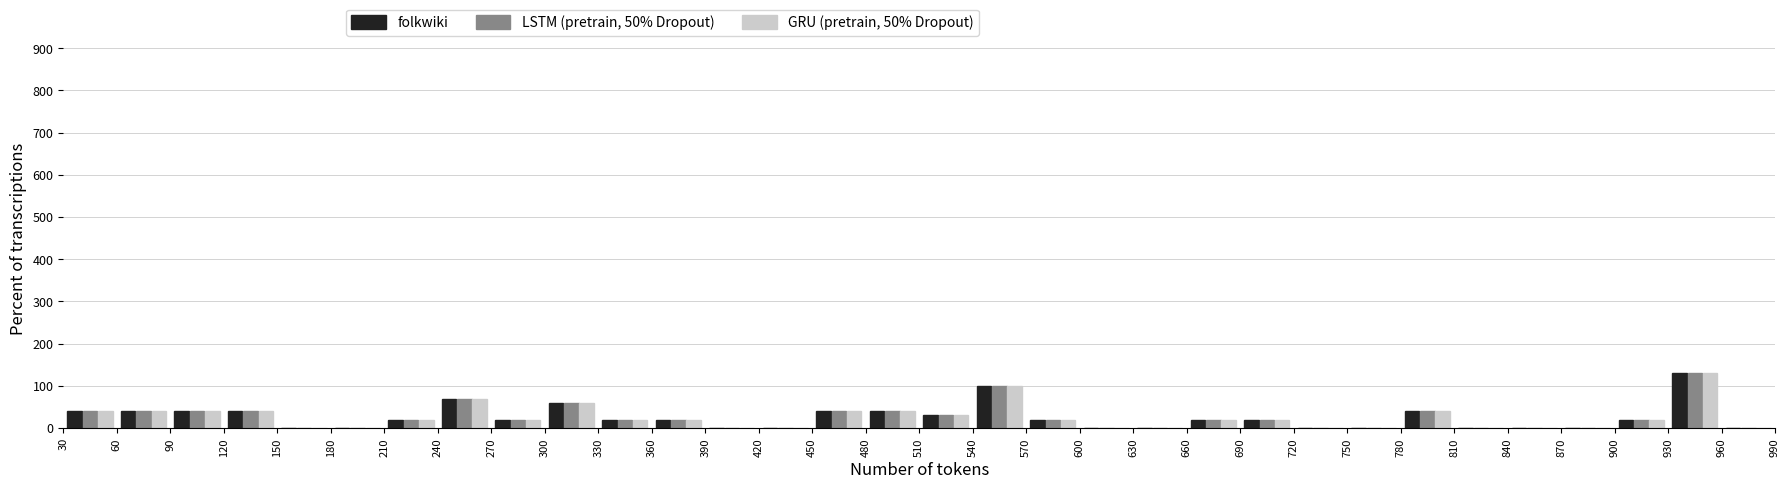

Reading left to right, list every range on the x-axis with the height of the bar of each series over it. The values are not printed on the chart, so give them approximately, as read against the axis.

30 to 60: folkwiki=40	LSTM (pretrain, 50% Dropout)=40	GRU (pretrain, 50% Dropout)=40
60 to 90: folkwiki=40	LSTM (pretrain, 50% Dropout)=40	GRU (pretrain, 50% Dropout)=40
90 to 120: folkwiki=40	LSTM (pretrain, 50% Dropout)=40	GRU (pretrain, 50% Dropout)=40
120 to 150: folkwiki=40	LSTM (pretrain, 50% Dropout)=40	GRU (pretrain, 50% Dropout)=40
150 to 180: folkwiki=0	LSTM (pretrain, 50% Dropout)=0	GRU (pretrain, 50% Dropout)=0
180 to 210: folkwiki=0	LSTM (pretrain, 50% Dropout)=0	GRU (pretrain, 50% Dropout)=0
210 to 240: folkwiki=20	LSTM (pretrain, 50% Dropout)=20	GRU (pretrain, 50% Dropout)=20
240 to 270: folkwiki=70	LSTM (pretrain, 50% Dropout)=70	GRU (pretrain, 50% Dropout)=70
270 to 300: folkwiki=20	LSTM (pretrain, 50% Dropout)=20	GRU (pretrain, 50% Dropout)=20
300 to 330: folkwiki=60	LSTM (pretrain, 50% Dropout)=60	GRU (pretrain, 50% Dropout)=60
330 to 360: folkwiki=20	LSTM (pretrain, 50% Dropout)=20	GRU (pretrain, 50% Dropout)=20
360 to 390: folkwiki=20	LSTM (pretrain, 50% Dropout)=20	GRU (pretrain, 50% Dropout)=20
390 to 420: folkwiki=0	LSTM (pretrain, 50% Dropout)=0	GRU (pretrain, 50% Dropout)=0
420 to 450: folkwiki=0	LSTM (pretrain, 50% Dropout)=0	GRU (pretrain, 50% Dropout)=0
450 to 480: folkwiki=40	LSTM (pretrain, 50% Dropout)=40	GRU (pretrain, 50% Dropout)=40
480 to 510: folkwiki=40	LSTM (pretrain, 50% Dropout)=40	GRU (pretrain, 50% Dropout)=40
510 to 540: folkwiki=30	LSTM (pretrain, 50% Dropout)=30	GRU (pretrain, 50% Dropout)=30
540 to 570: folkwiki=100	LSTM (pretrain, 50% Dropout)=100	GRU (pretrain, 50% Dropout)=100
570 to 600: folkwiki=20	LSTM (pretrain, 50% Dropout)=20	GRU (pretrain, 50% Dropout)=20
600 to 630: folkwiki=0	LSTM (pretrain, 50% Dropout)=0	GRU (pretrain, 50% Dropout)=0
630 to 660: folkwiki=0	LSTM (pretrain, 50% Dropout)=0	GRU (pretrain, 50% Dropout)=0
660 to 690: folkwiki=20	LSTM (pretrain, 50% Dropout)=20	GRU (pretrain, 50% Dropout)=20
690 to 720: folkwiki=20	LSTM (pretrain, 50% Dropout)=20	GRU (pretrain, 50% Dropout)=20
720 to 750: folkwiki=0	LSTM (pretrain, 50% Dropout)=0	GRU (pretrain, 50% Dropout)=0
750 to 780: folkwiki=0	LSTM (pretrain, 50% Dropout)=0	GRU (pretrain, 50% Dropout)=0
780 to 810: folkwiki=40	LSTM (pretrain, 50% Dropout)=40	GRU (pretrain, 50% Dropout)=40
810 to 840: folkwiki=0	LSTM (pretrain, 50% Dropout)=0	GRU (pretrain, 50% Dropout)=0
840 to 870: folkwiki=0	LSTM (pretrain, 50% Dropout)=0	GRU (pretrain, 50% Dropout)=0
870 to 900: folkwiki=0	LSTM (pretrain, 50% Dropout)=0	GRU (pretrain, 50% Dropout)=0
900 to 930: folkwiki=20	LSTM (pretrain, 50% Dropout)=20	GRU (pretrain, 50% Dropout)=20
930 to 960: folkwiki=130	LSTM (pretrain, 50% Dropout)=130	GRU (pretrain, 50% Dropout)=130
960 to 990: folkwiki=0	LSTM (pretrain, 50% Dropout)=0	GRU (pretrain, 50% Dropout)=0